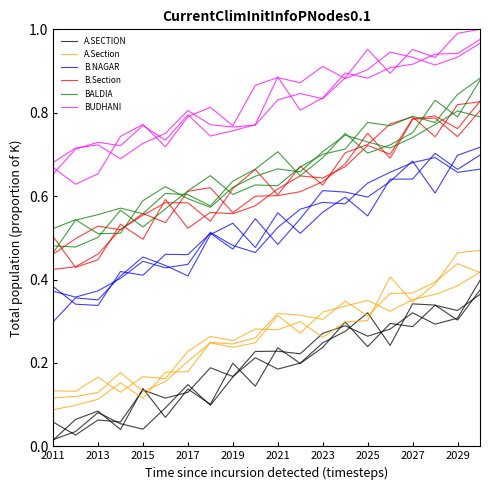

True or false: A.Section and BALDIA intersect in this chart.

False